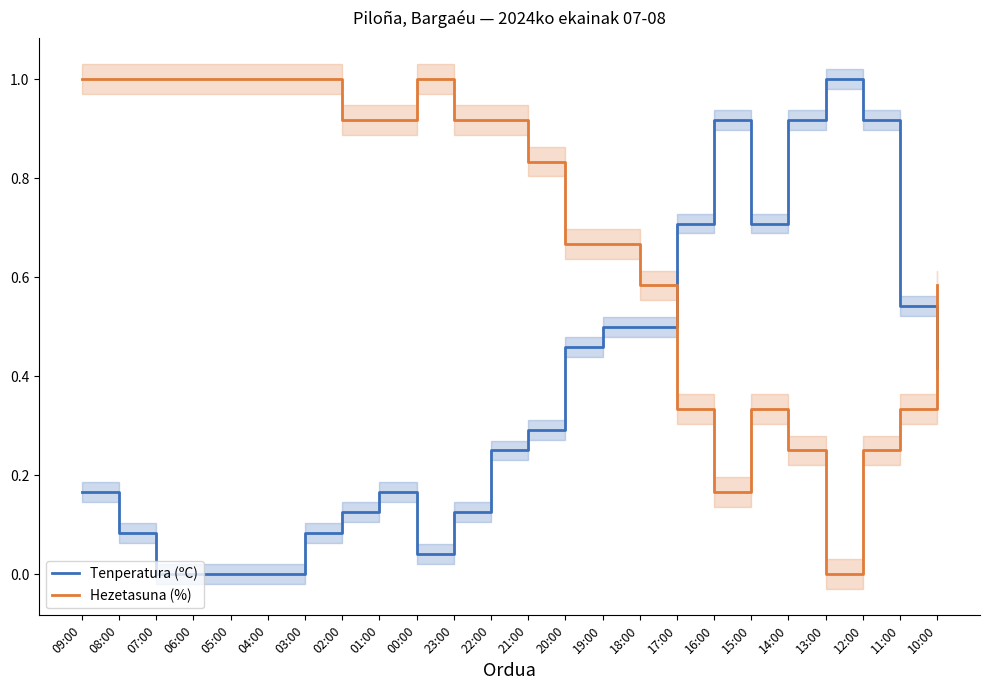

Read the Tenperatura (ºC) value at 18:00.

0.5